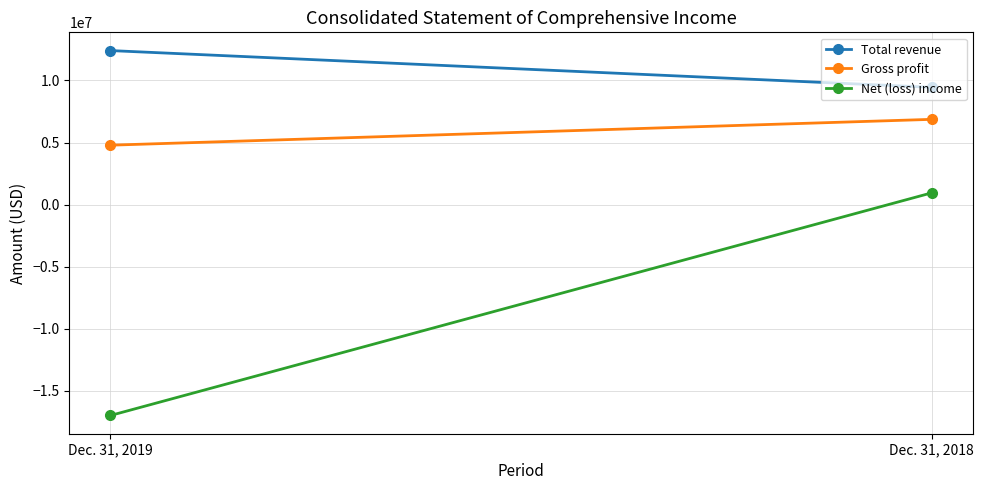

Rank the series by their maximum value, from lowest to highest.

Net (loss) income, Gross profit, Total revenue